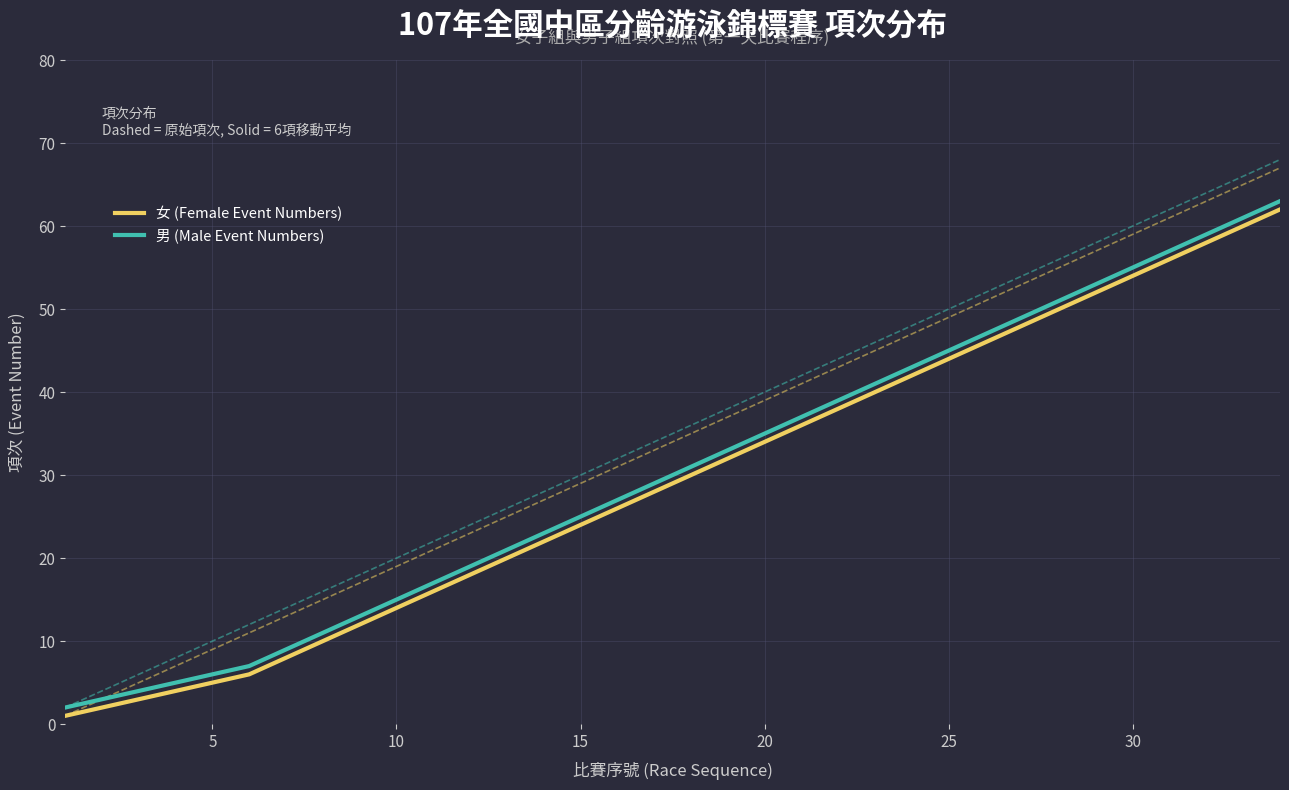

What is the maximum value for 男 (Male Event Numbers)?

63